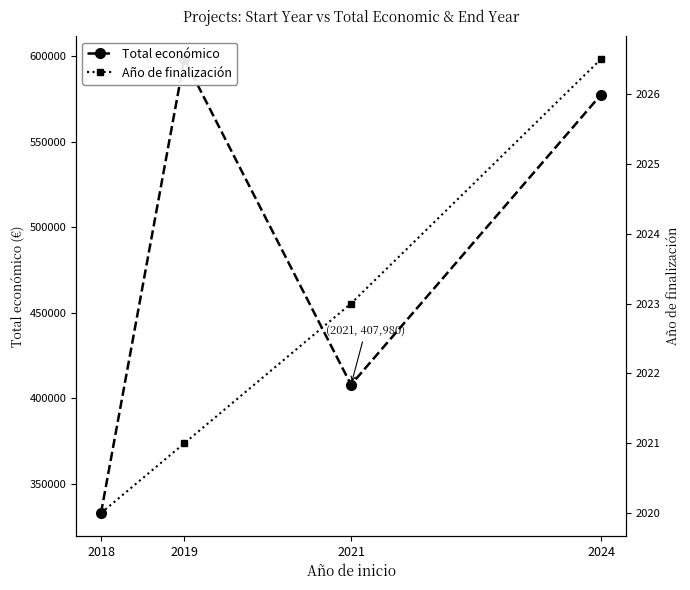

How many data points in Año de finalización are above 2023?

1